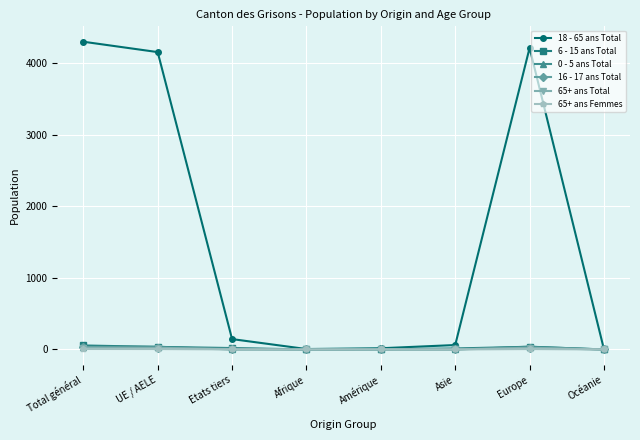

What is the label of the 2nd point from the left?

UE / AELE